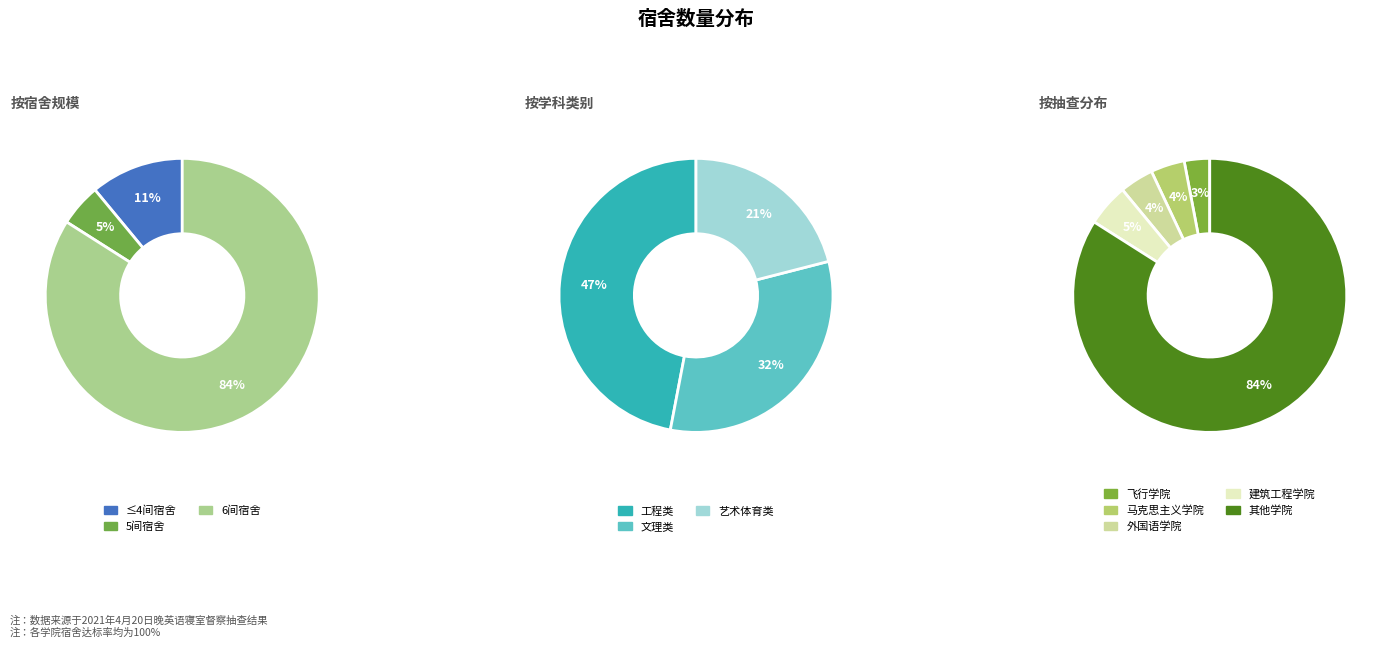

True or false: 飞行学院 accounts for 3% of the total.

True